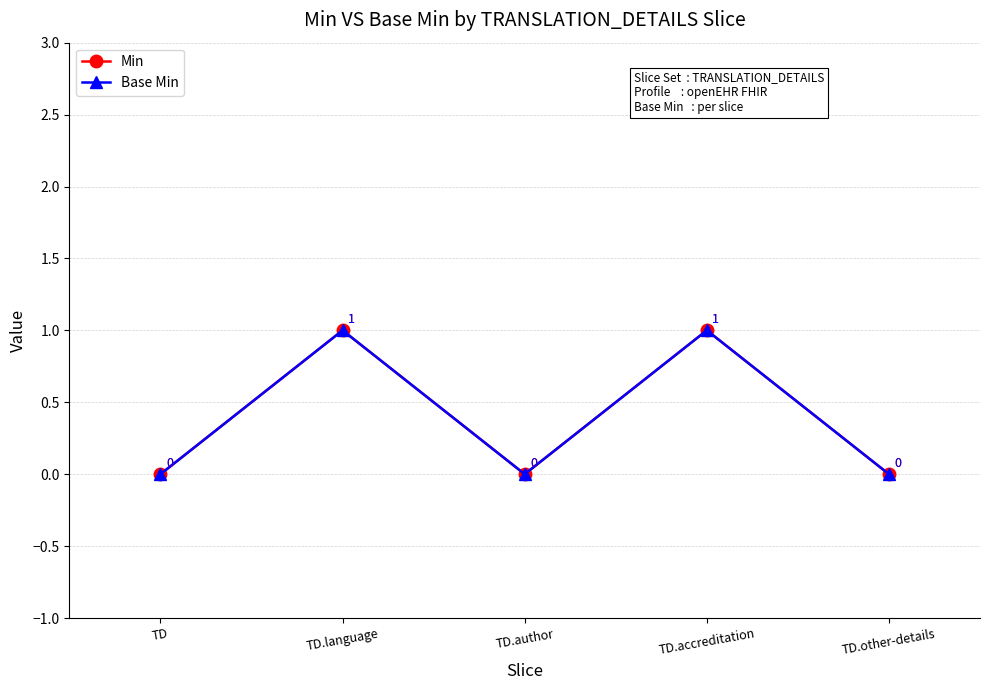

True or false: Min has a value of -1 at TD.

False